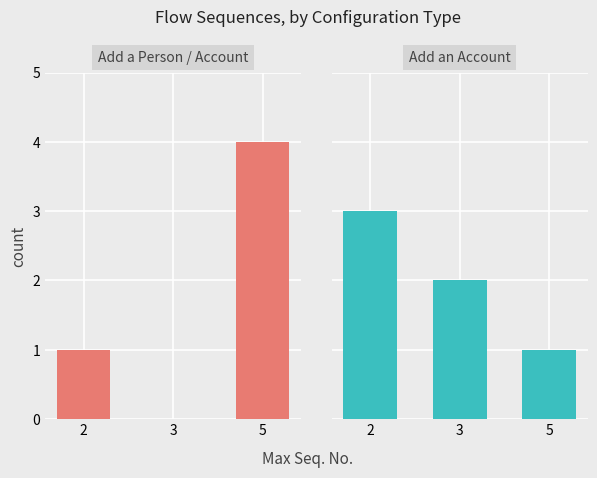

At which category does the chart reach its minimum across all series?

3